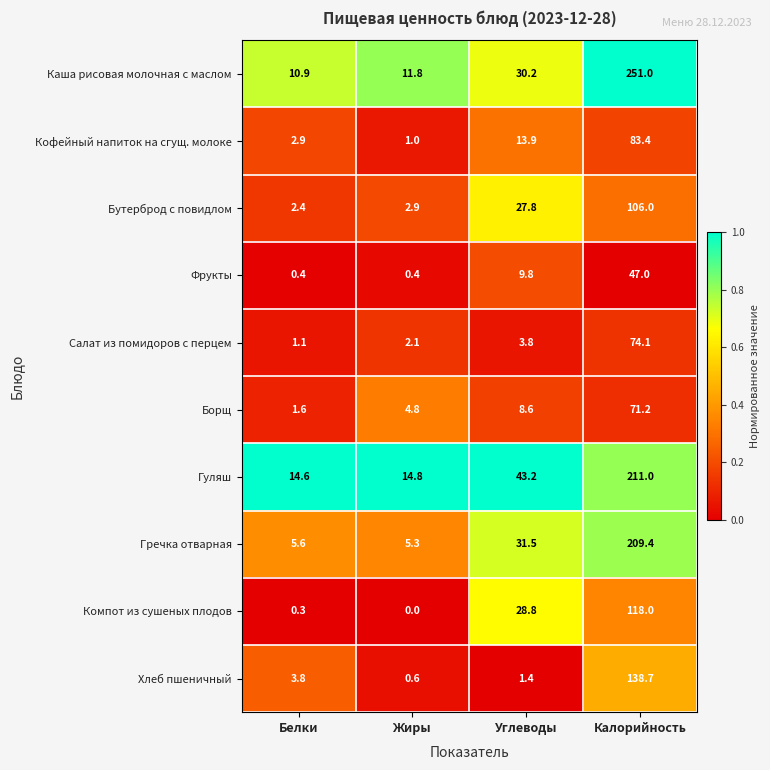

At which label does Кофейный напиток на сгущ. молоке reach its minimum?

Жиры